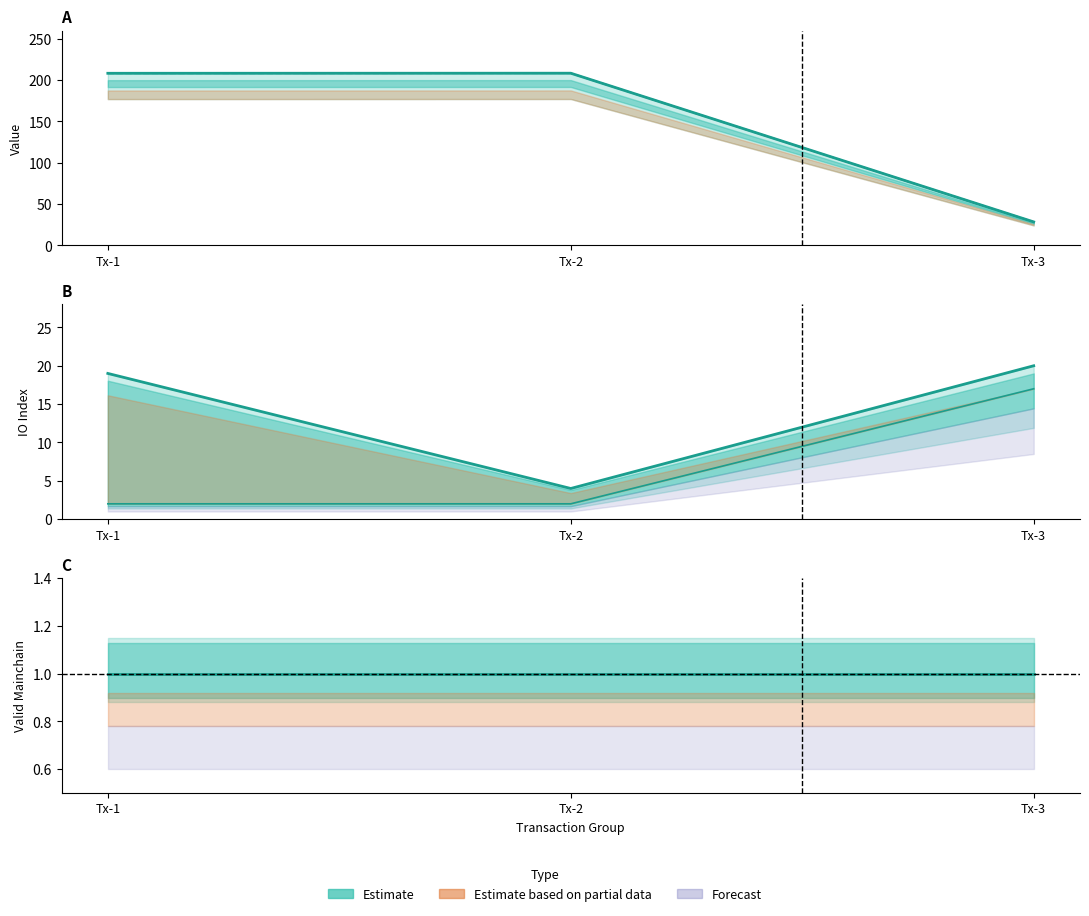

List the series in order of their peak value, highest first.

value, io_index, valid_mainchain